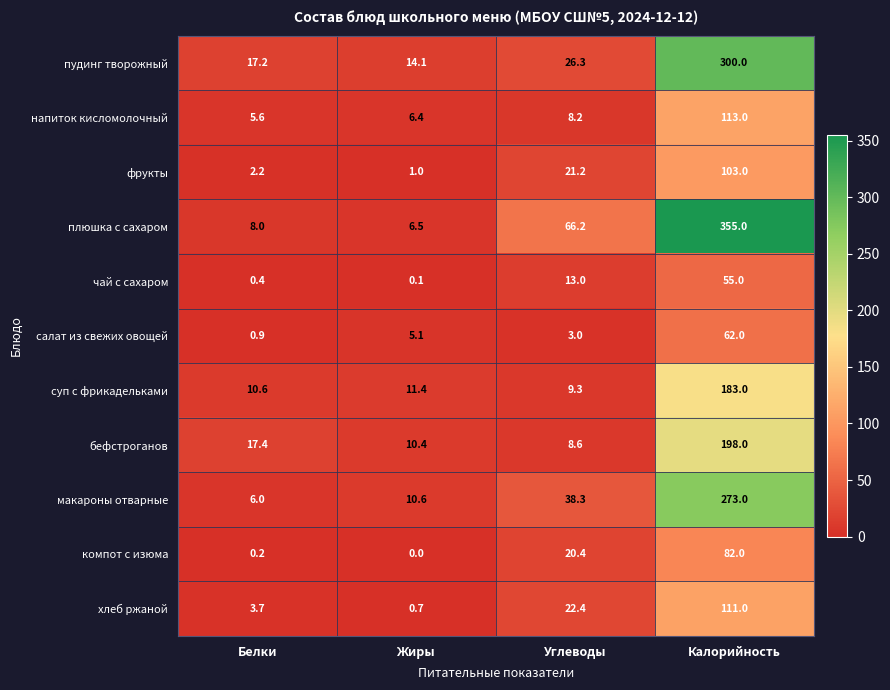

Which series changed the most between Белки and Калорийность?

плюшка с сахаром